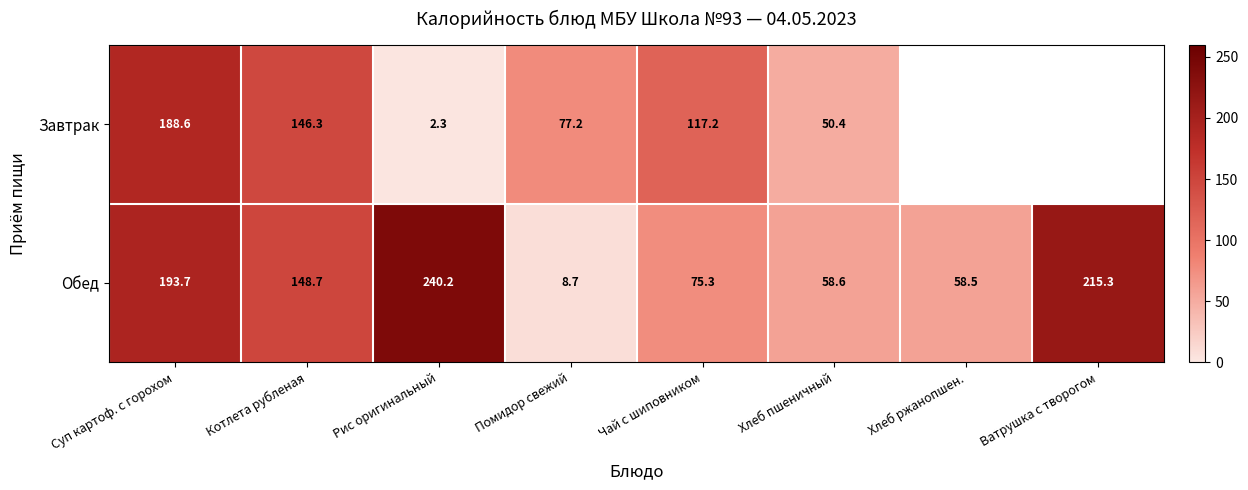

Rank the categories by Обед value from lowest to highest.

Помидор свежий, Хлеб ржанопшен., Хлеб пшеничный, Чай с шиповником, Котлета рубленая, Суп картоф. с горохом, Ватрушка с творогом, Рис оригинальный